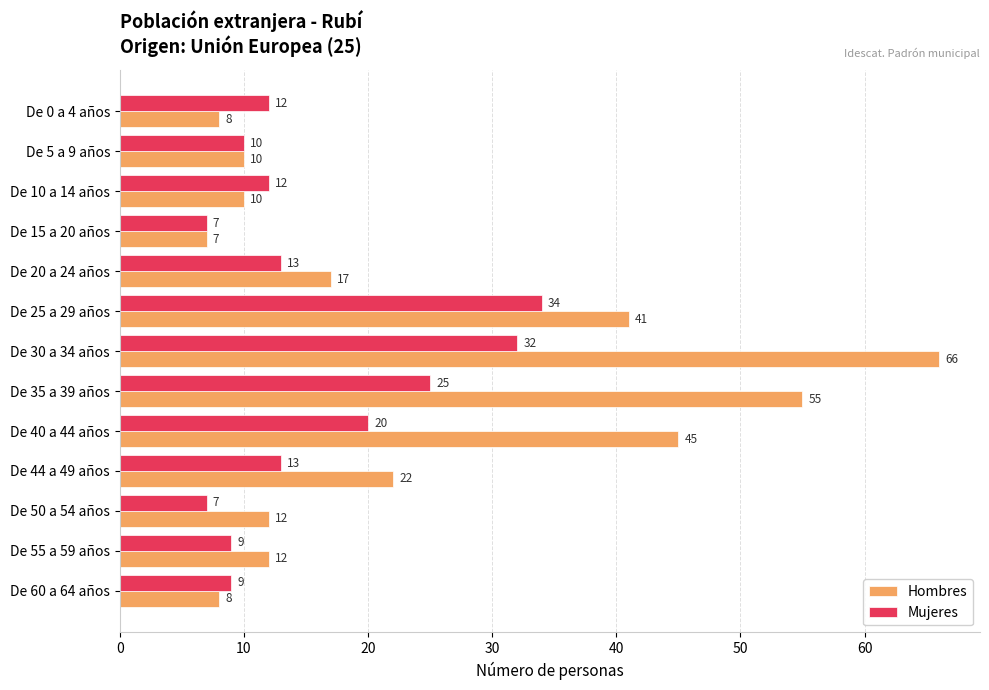

List the series in order of their peak value, lowest first.

Mujeres, Hombres